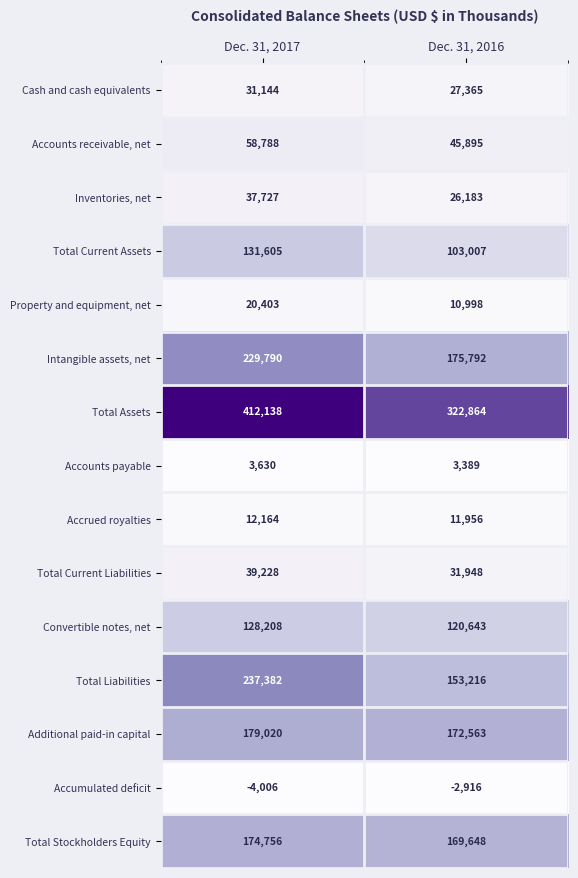

Where is Property and equipment, net nearest to the value 15700?

Dec. 31, 2016